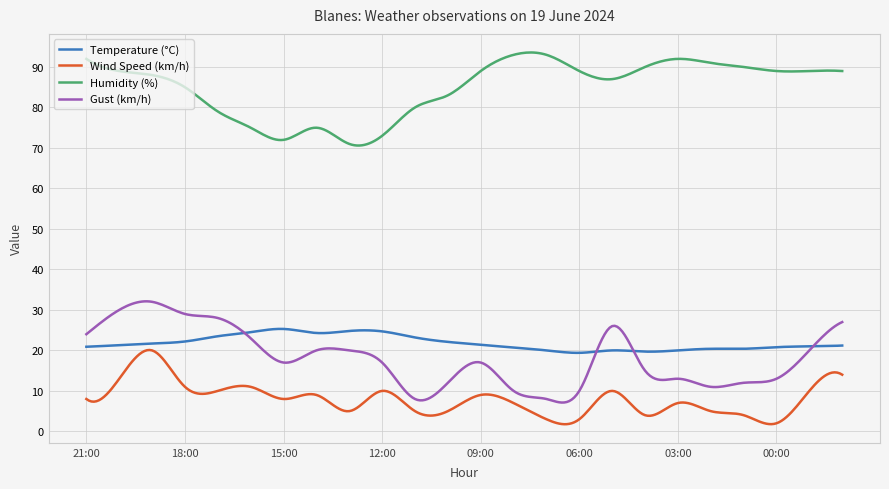

Which series has the largest total across all categories?

Humidity (%)